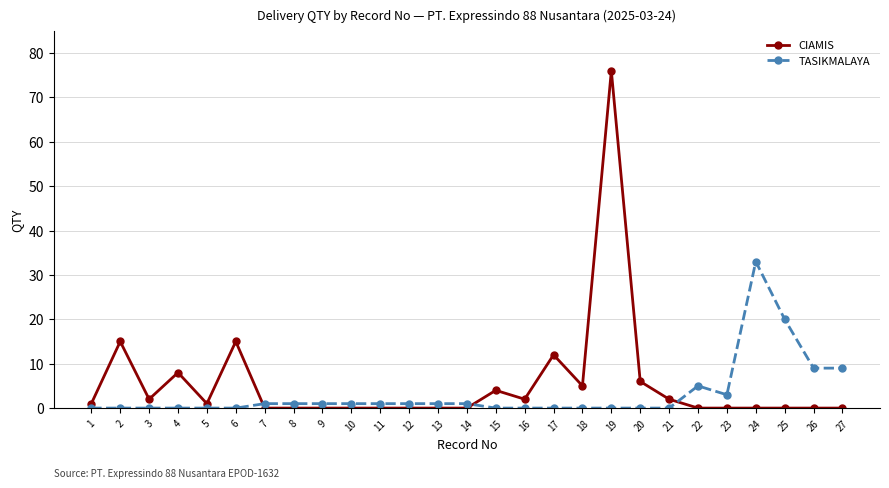

Is it true that CIAMIS equals 0 at 8?

True